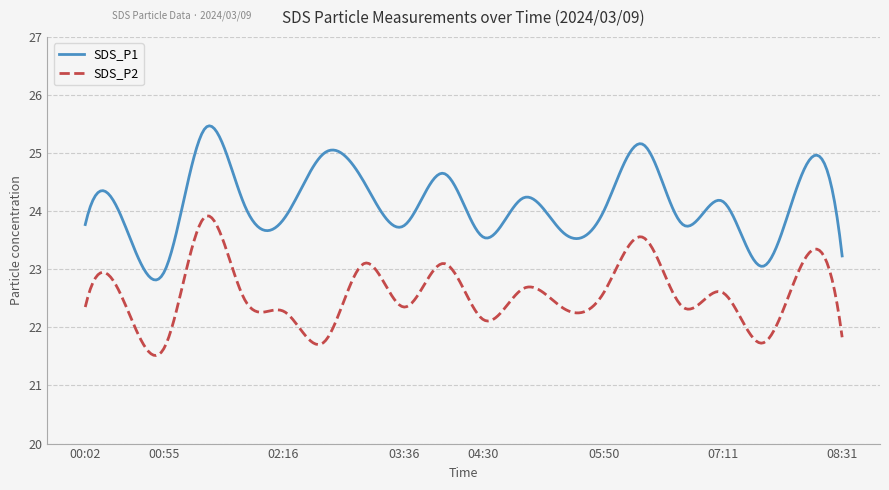

Rank the series by their maximum value, from lowest to highest.

SDS_P2, SDS_P1